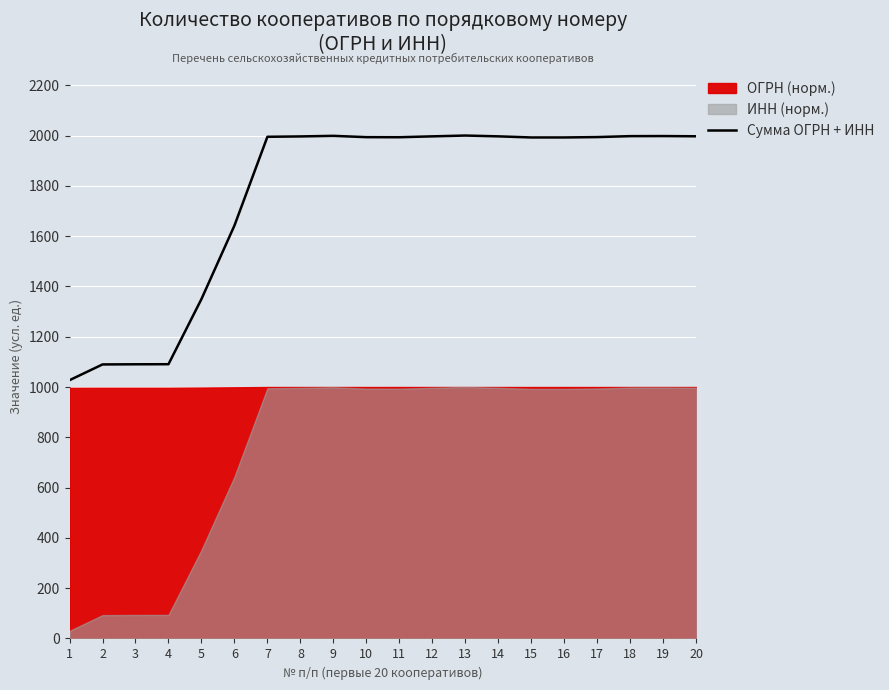

What is the sum of all values?

35231.9